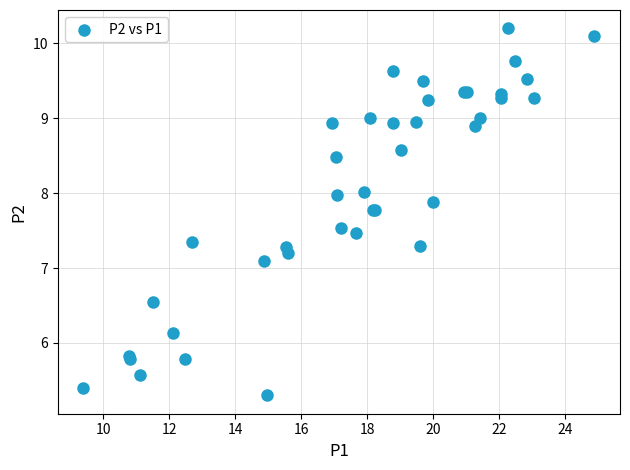

What Y value in the scatter plot is closest to 7?

7.1